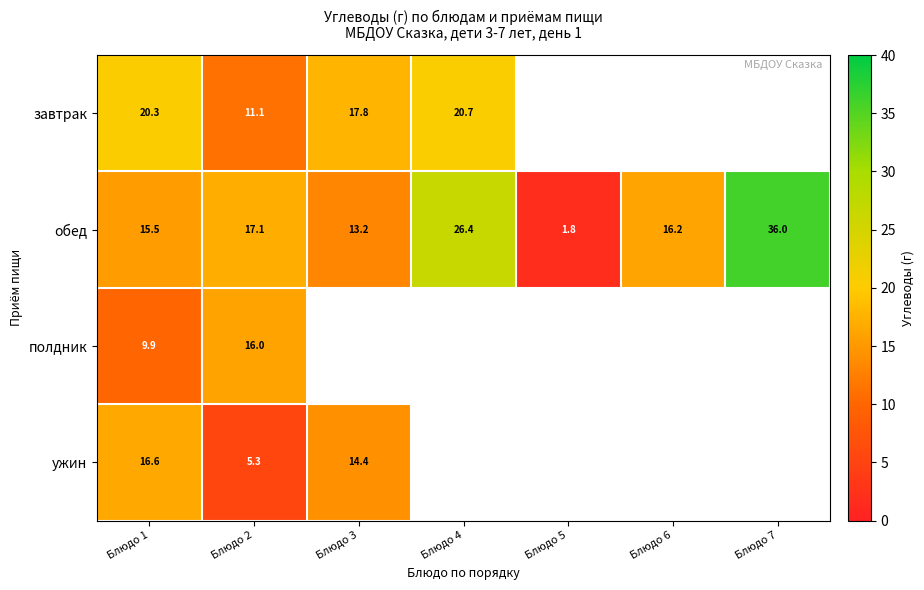

Is the value of ужин at Блюдо 2 greater than the value of обед at Блюдо 1?

No